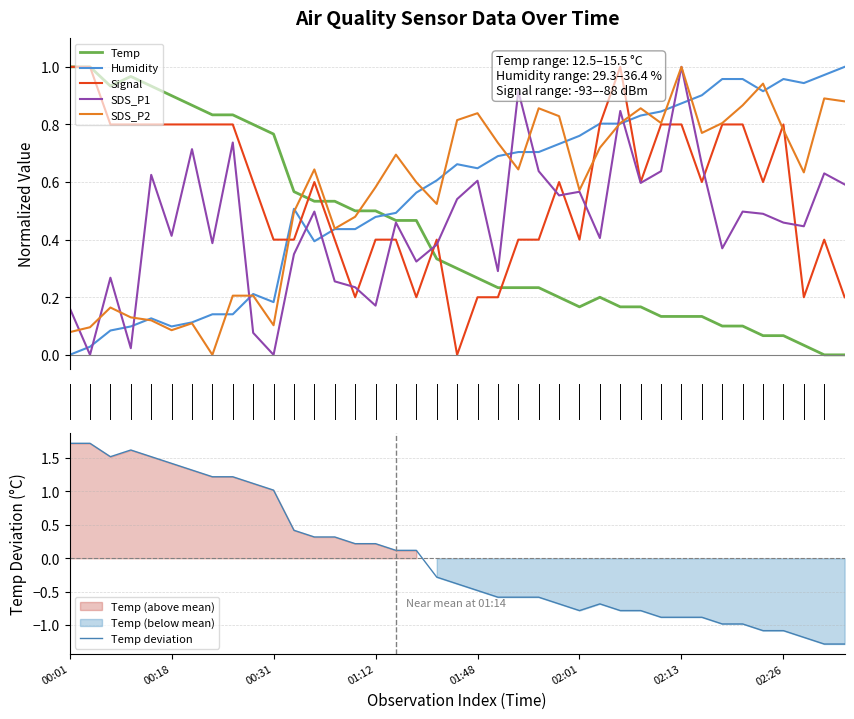

Is it true that Signal equals 0.2 at 23?

False